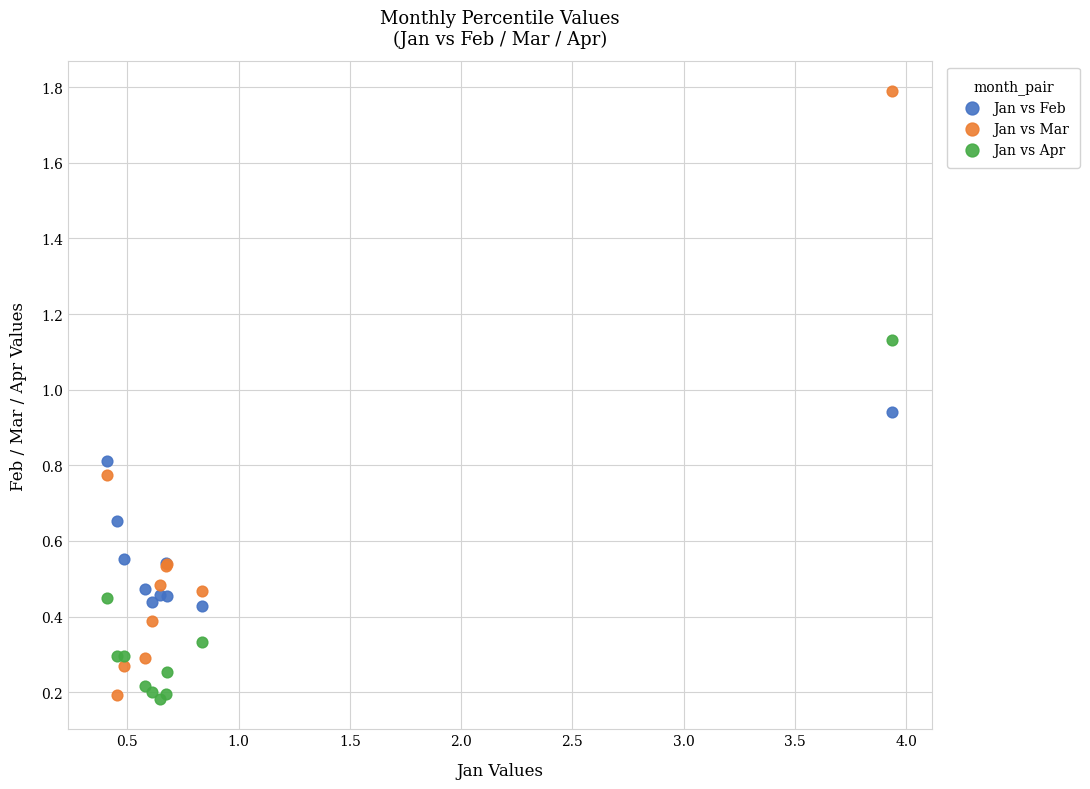

What are all the series names shown in the legend?

Jan vs Feb, Jan vs Mar, Jan vs Apr